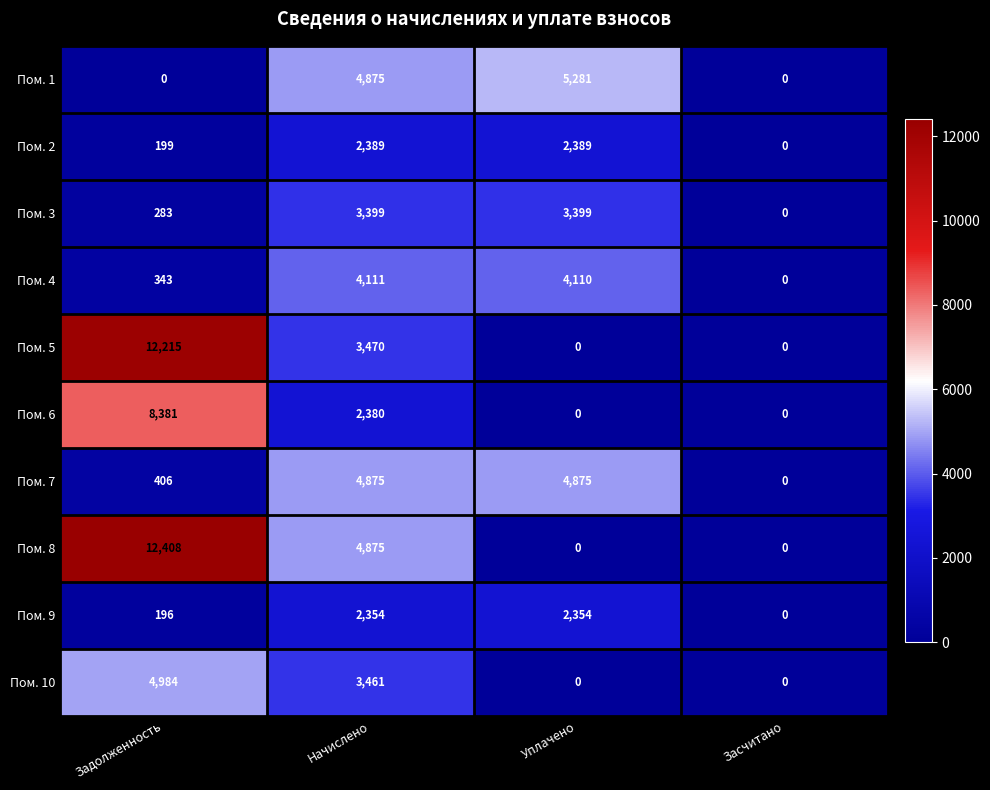

Which series has the largest total across all categories?

Пом. 8